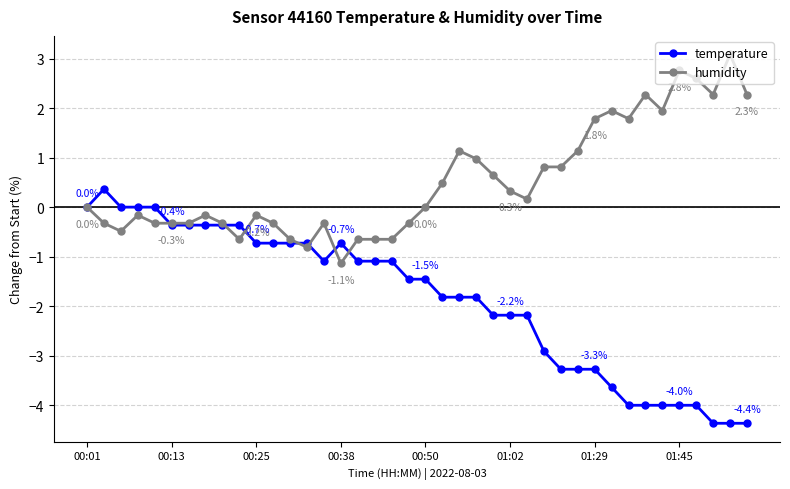

Which series has the largest total across all categories?

humidity